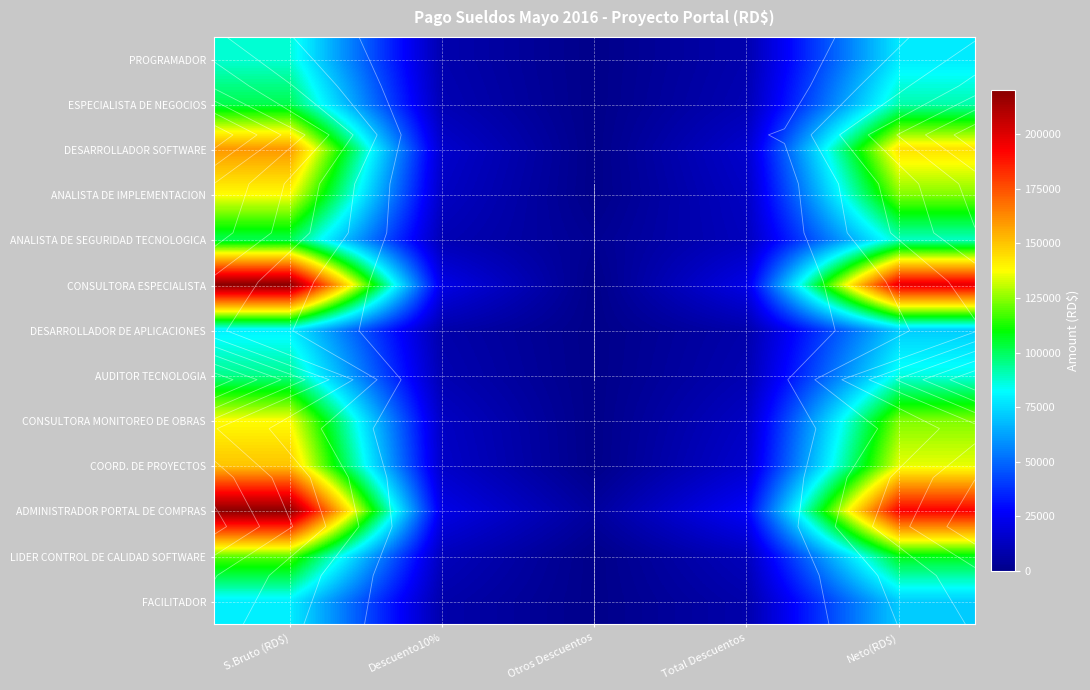

Count the number of categories in the chart.

5